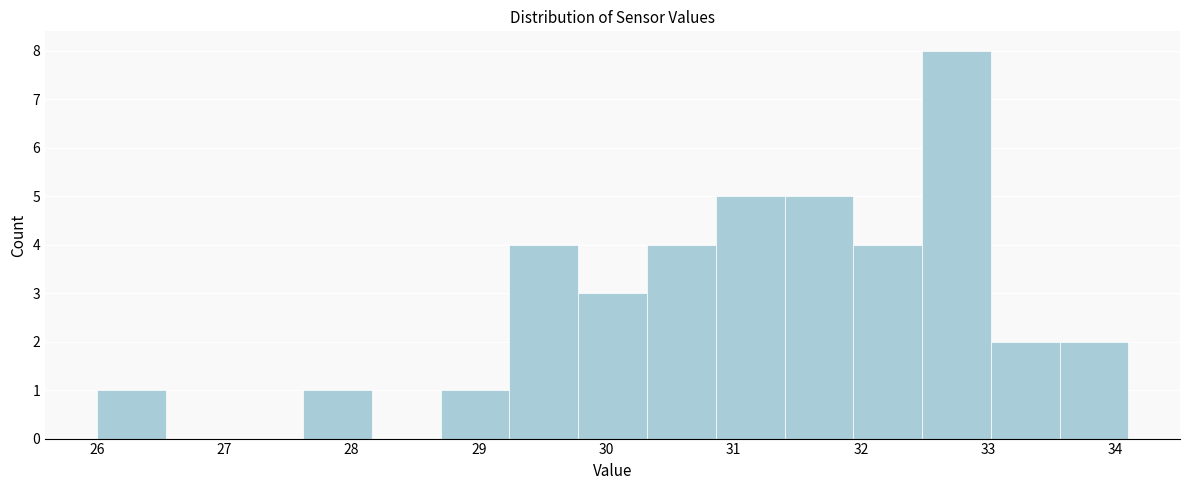

Reading left to right, transcribe this chart: for each bar, give the range it covers on the x-axis and its height. Neither the bar edges nor the heights are printed on the chart, so give them approximately, as read against the axes.

26.00 to 26.54: 1
26.54 to 27.08: 0
27.08 to 27.62: 0
27.62 to 28.16: 1
28.16 to 28.70: 0
28.70 to 29.24: 1
29.24 to 29.78: 4
29.78 to 30.32: 3
30.32 to 30.86: 4
30.86 to 31.40: 5
31.40 to 31.94: 5
31.94 to 32.48: 4
32.48 to 33.02: 8
33.02 to 33.56: 2
33.56 to 34.10: 2